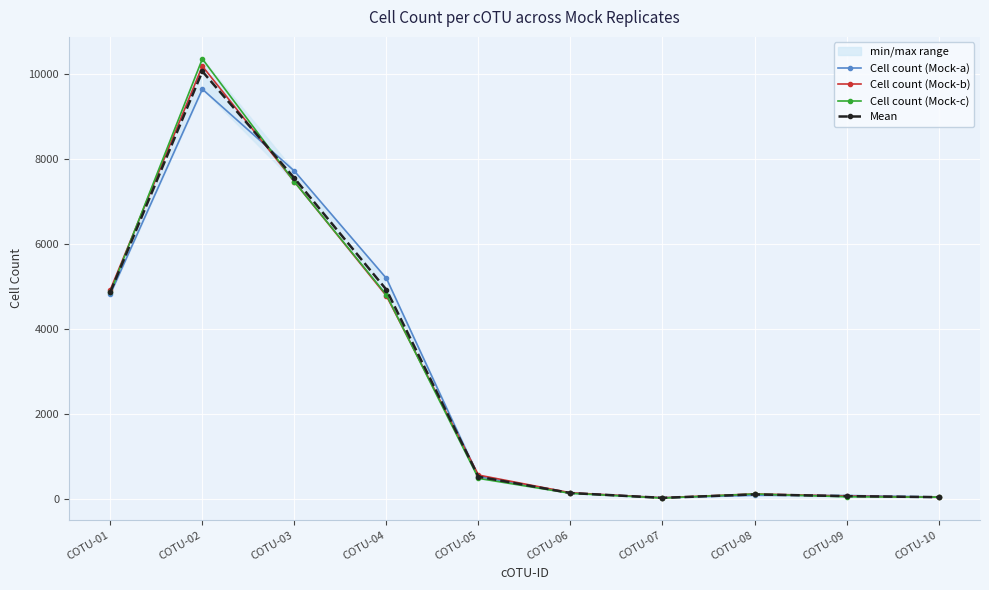

What is the maximum value shown in the chart?

10352.5